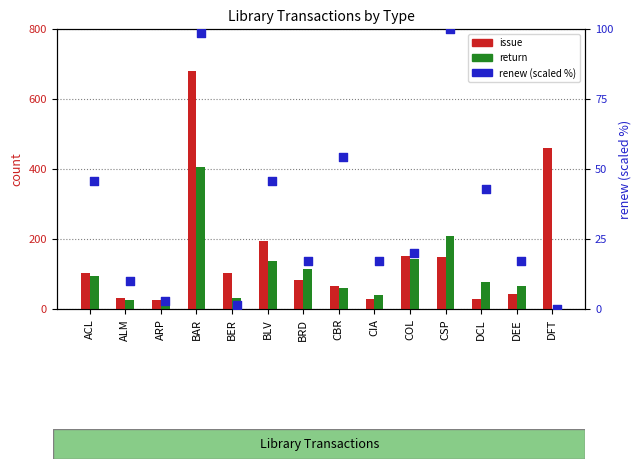

At which category is the sum across all series the highest?

BAR